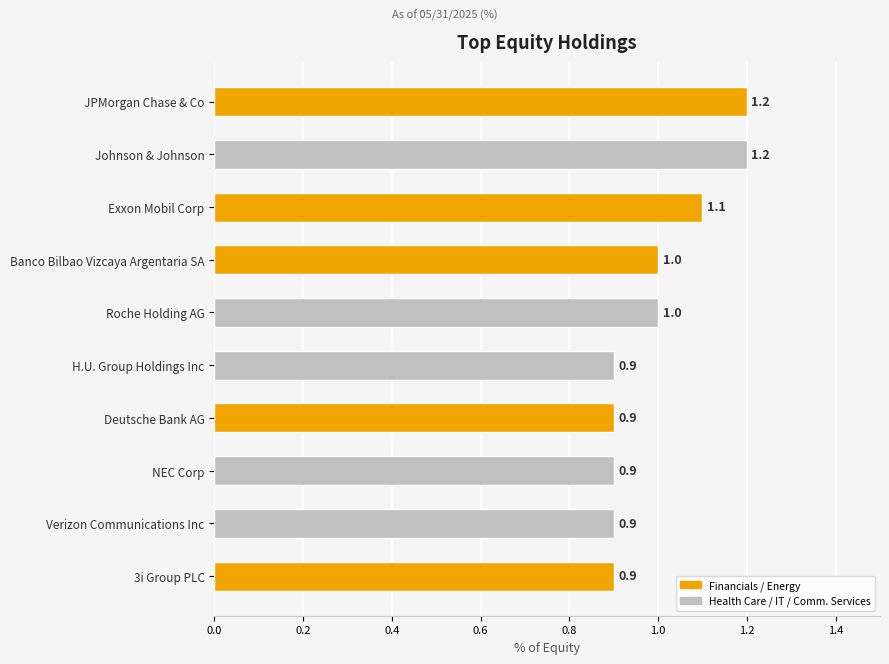

Count the number of categories in the chart.

10